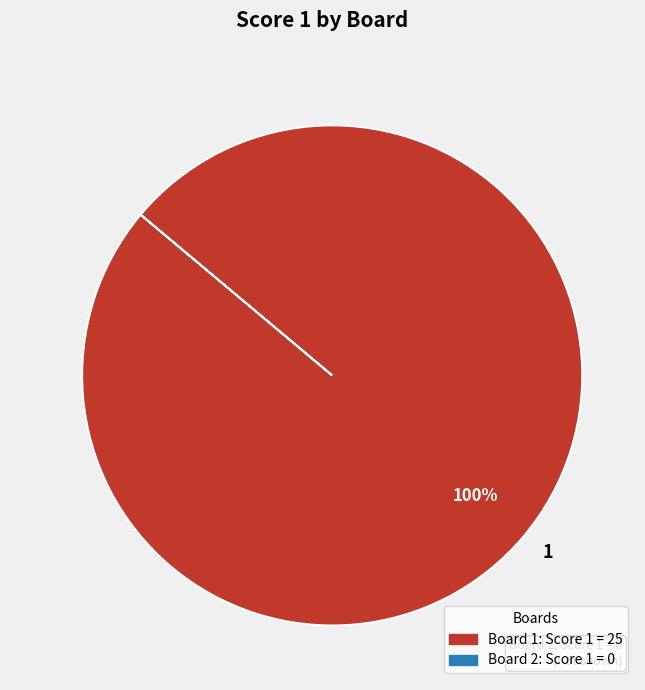

Is there any slice that represents more than half of the pie?

Yes